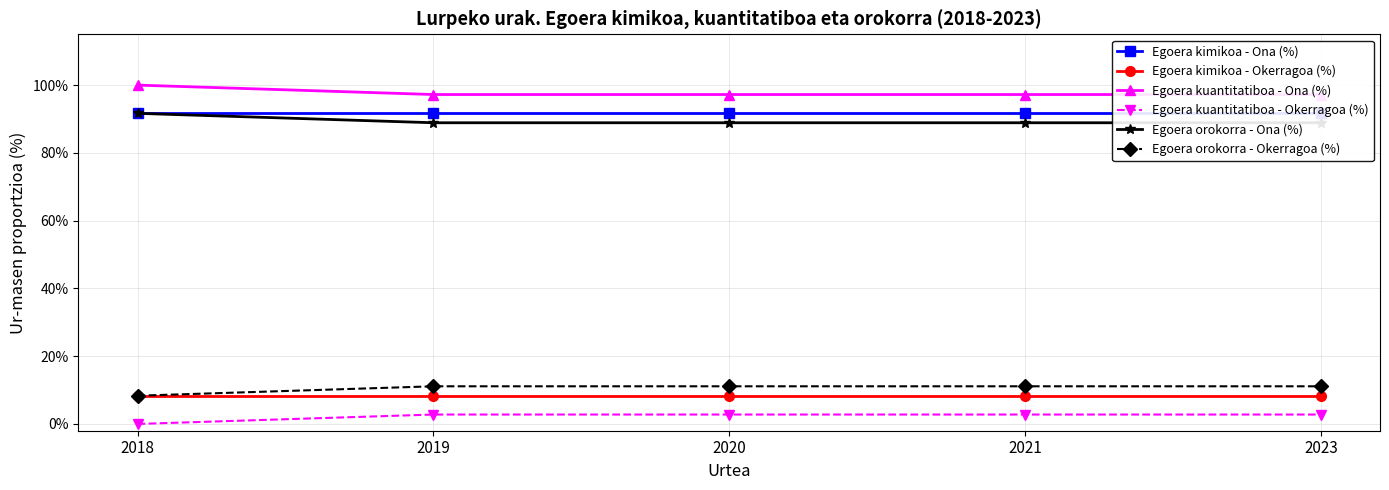

What is the highest value of the Egoera kimikoa - Ona (%) series?

0.9